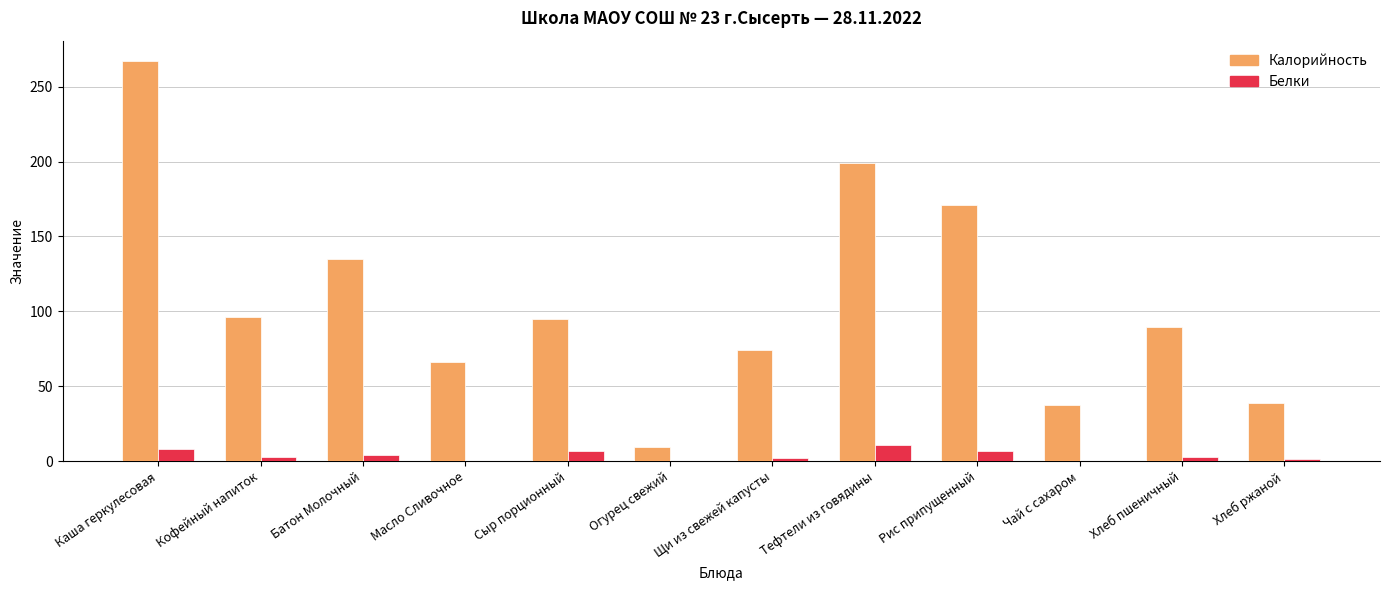

Which series has the widest spread of values?

Калорийность